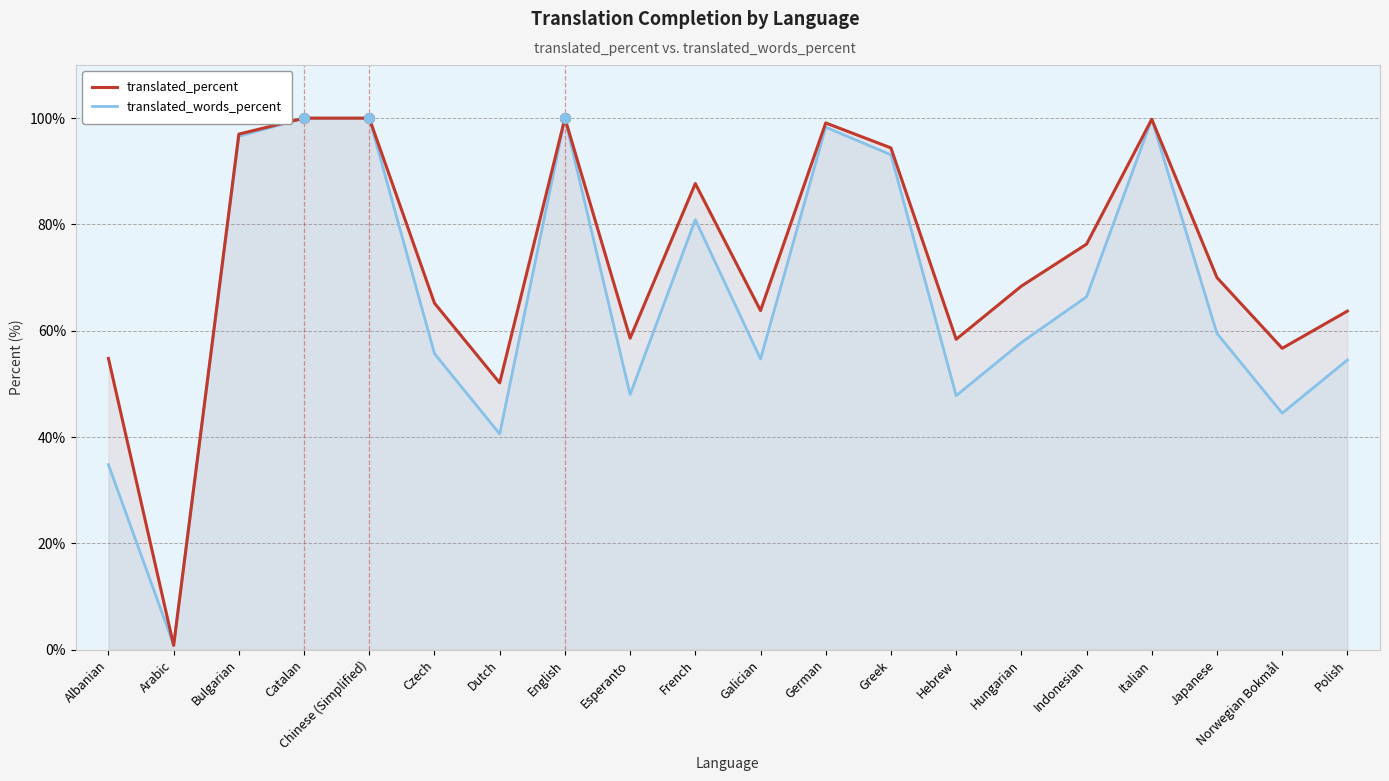

What is the smallest value displayed?

0.8